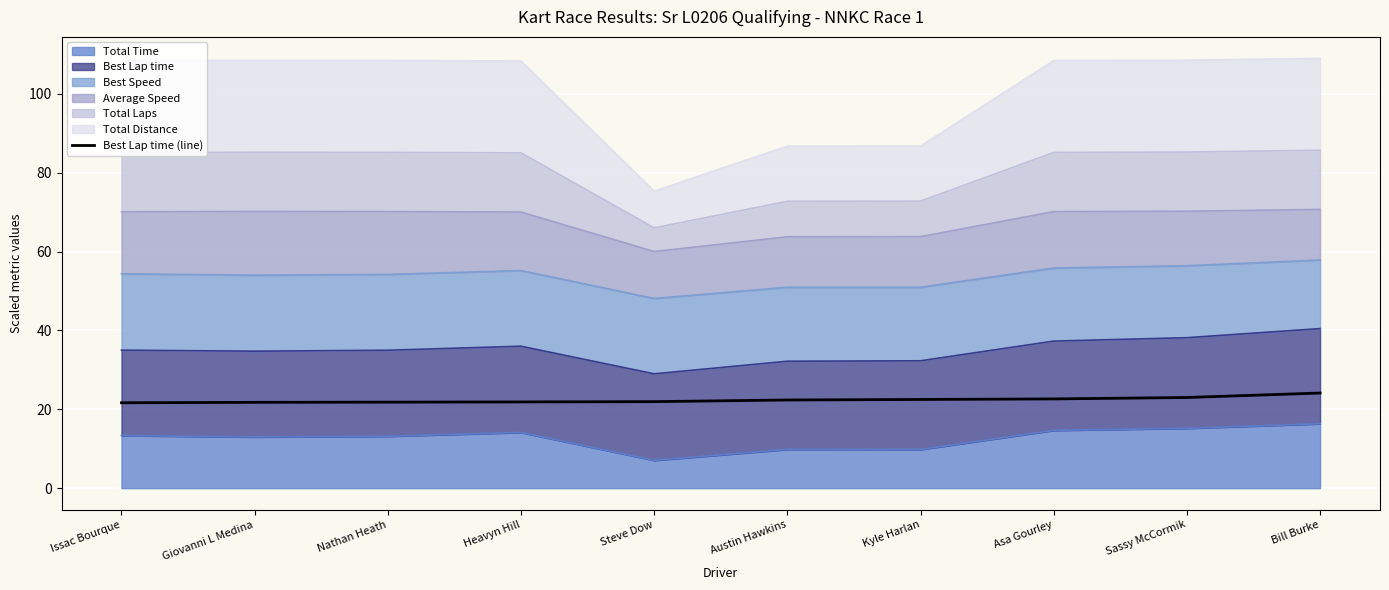

Rank the categories by value from lowest to highest.

Issac Bourque, Giovanni L Medina, Nathan Heath, Heavyn Hill, Steve Dow, Austin Hawkins, Kyle Harlan, Asa Gourley, Sassy McCormik, Bill Burke